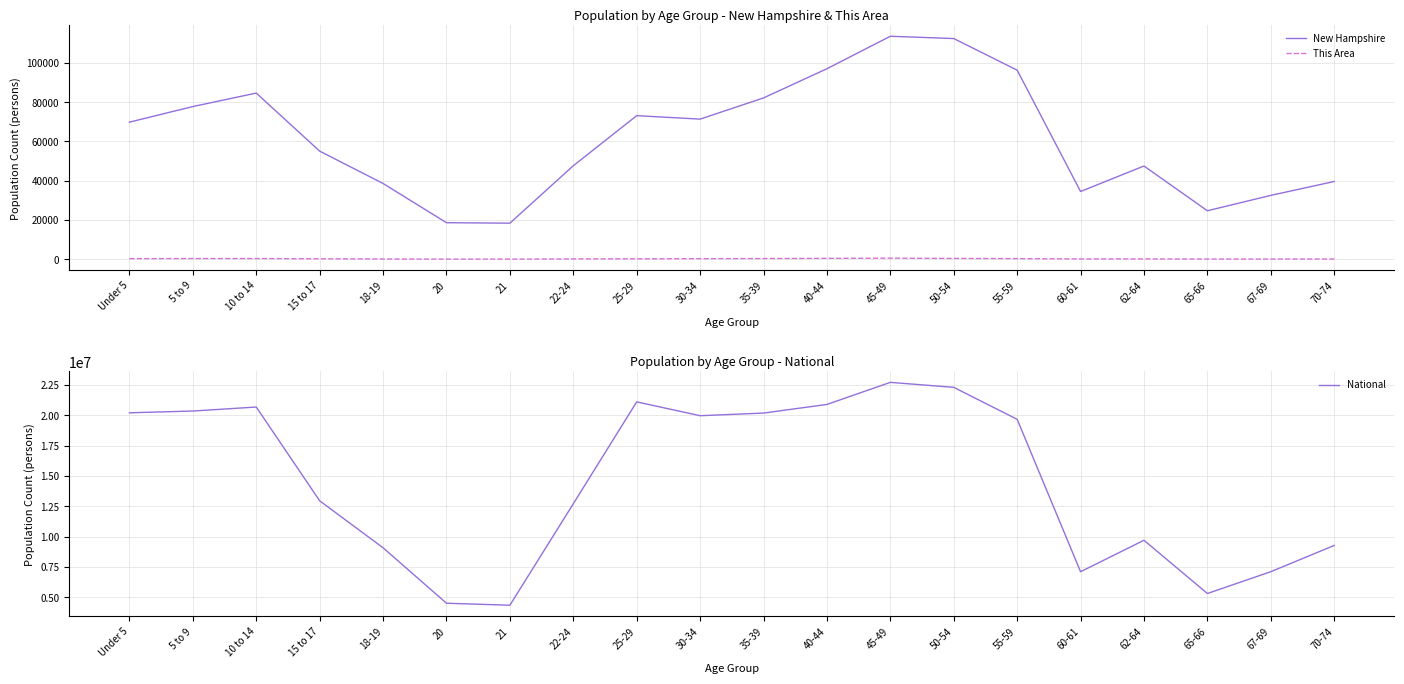

Where does the New Hampshire series first go above 69806?

5 to 9